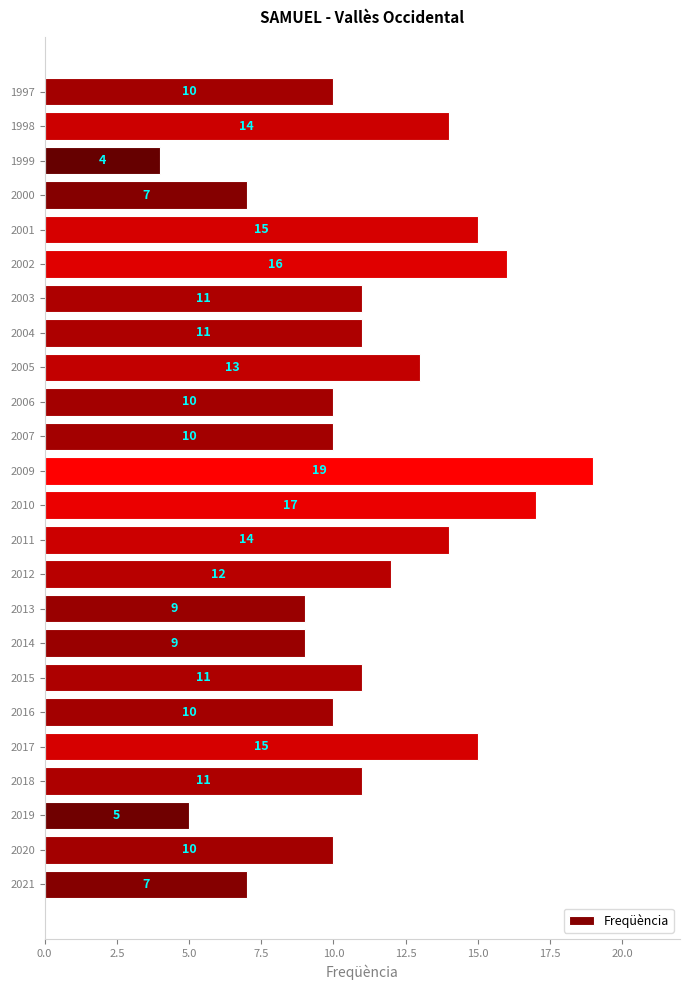

How many values are below 11?

11